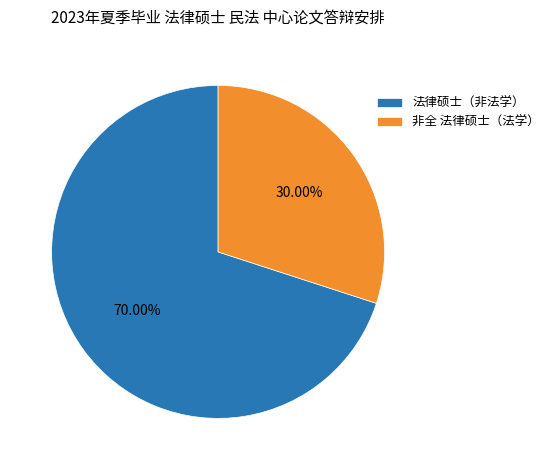

To the nearest percent, what is the difference between the 法律硕士（非法学） and 非全 法律硕士（法学） slice percentages?

40%